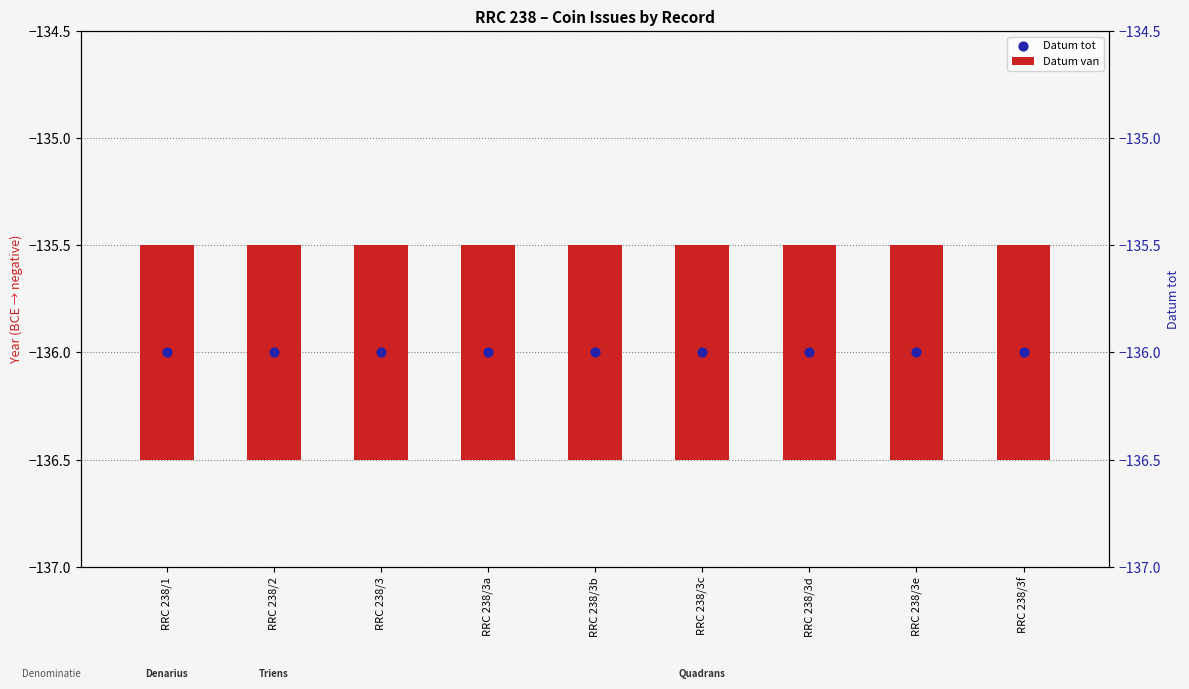

Which series contains the highest Y value?

Datum van